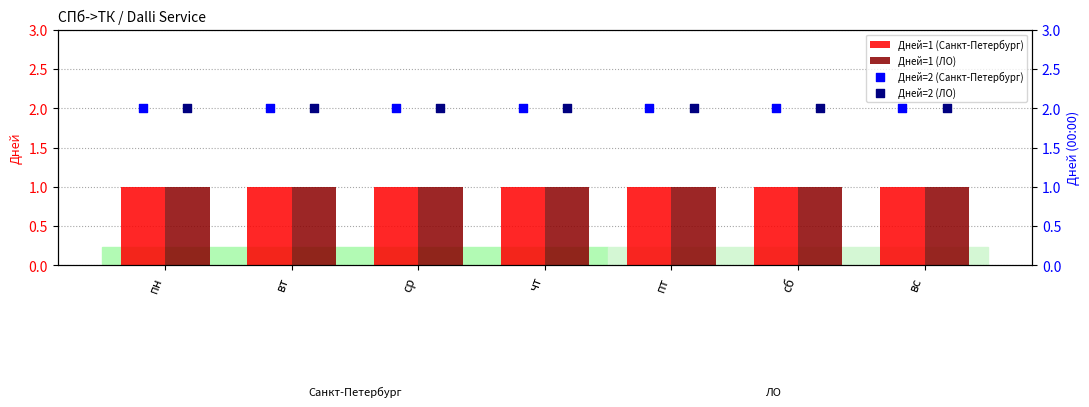

Which series contains the lowest Y value?

Дней=1 (Санкт-Петербург)